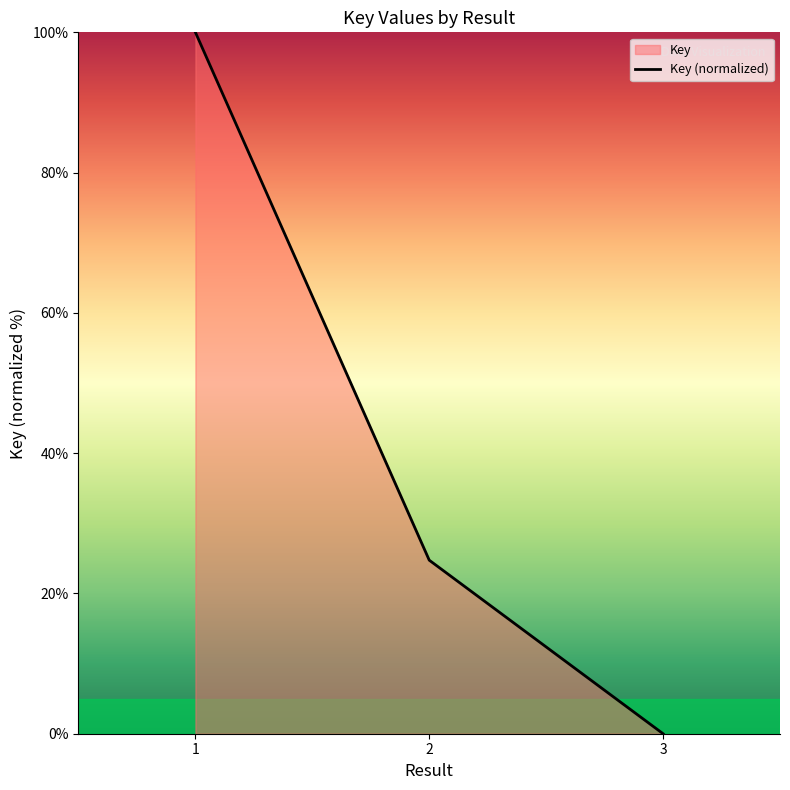

List the labels in order of value, largest first.

1, 2, 3